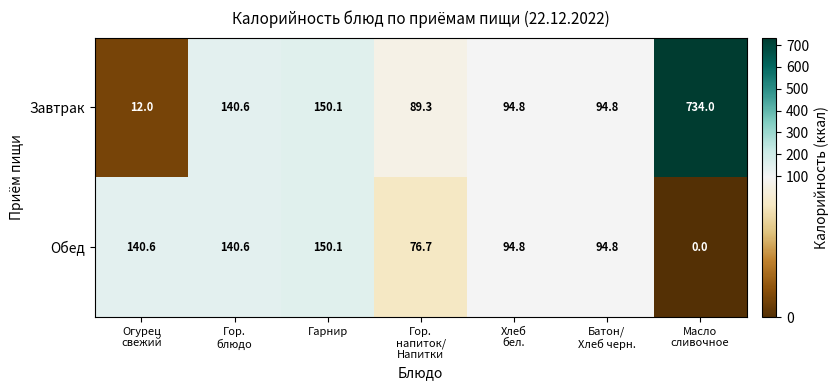

The Обед series shows 201.8 at Гарнир. True or false?

False